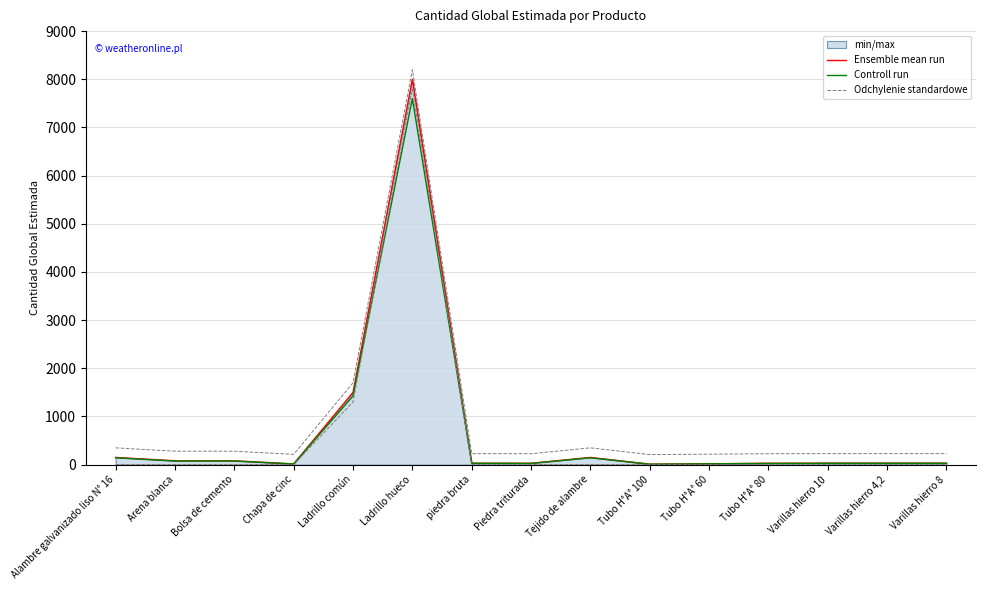

What is the label of the 5th point from the left?

Ladrillo común